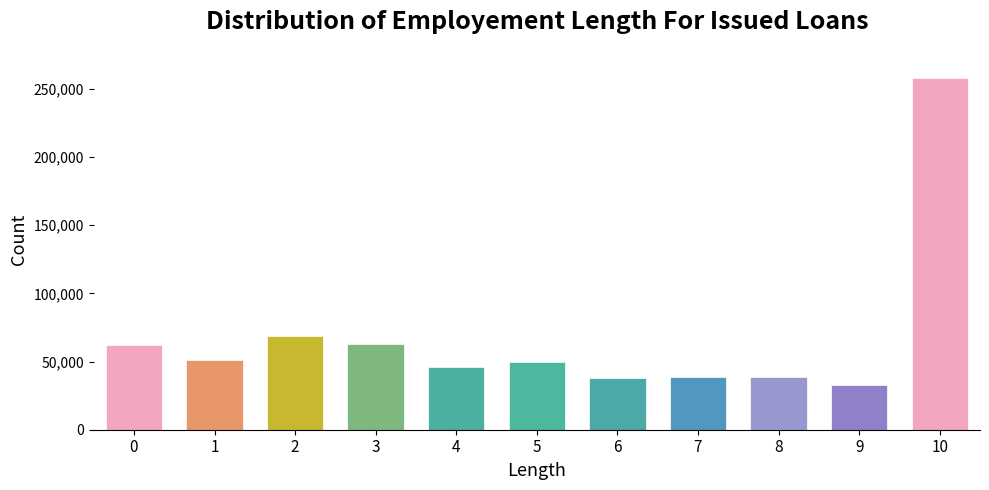

What is the approximate value at 4, to the nearest 100?

46000